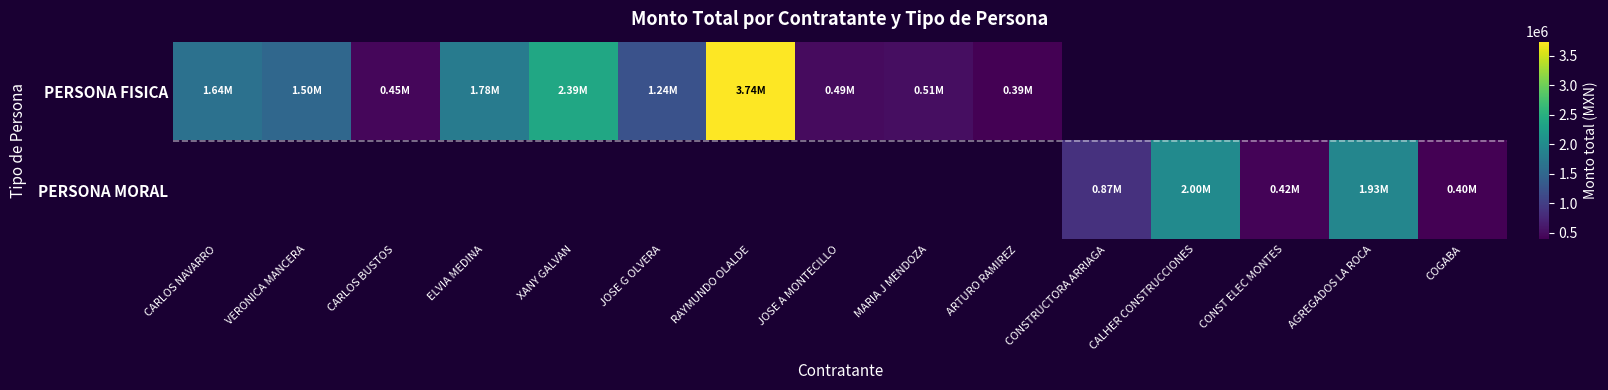

How many series are shown in this chart?

2